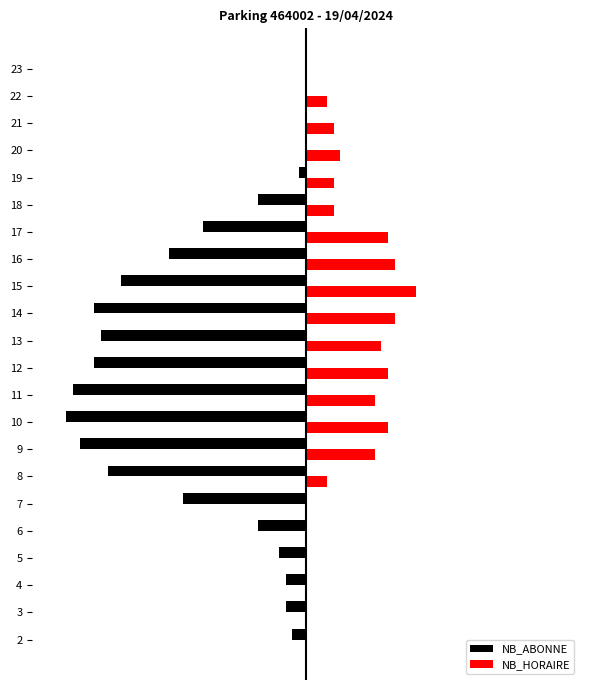

What are all the series names shown in the legend?

NB_ABONNE, NB_HORAIRE